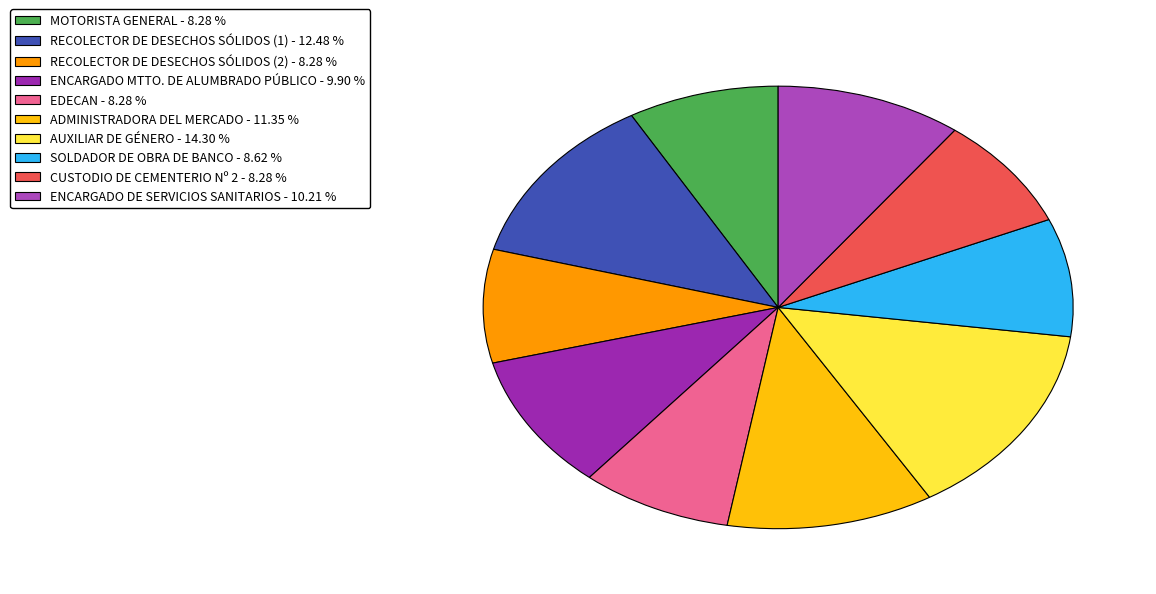

To the nearest percent, what is the difference between the ENCARGADO DE SERVICIOS SANITARIOS and RECOLECTOR DE DESECHOS SÓLIDOS (2) slice percentages?

2%